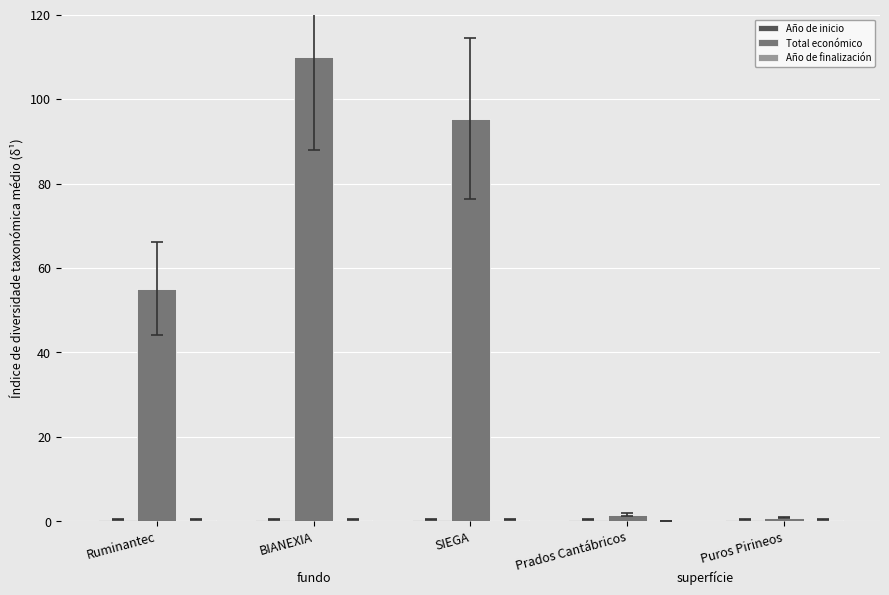

The value of Total económico at BIANEXIA is 37.6. True or false?

False